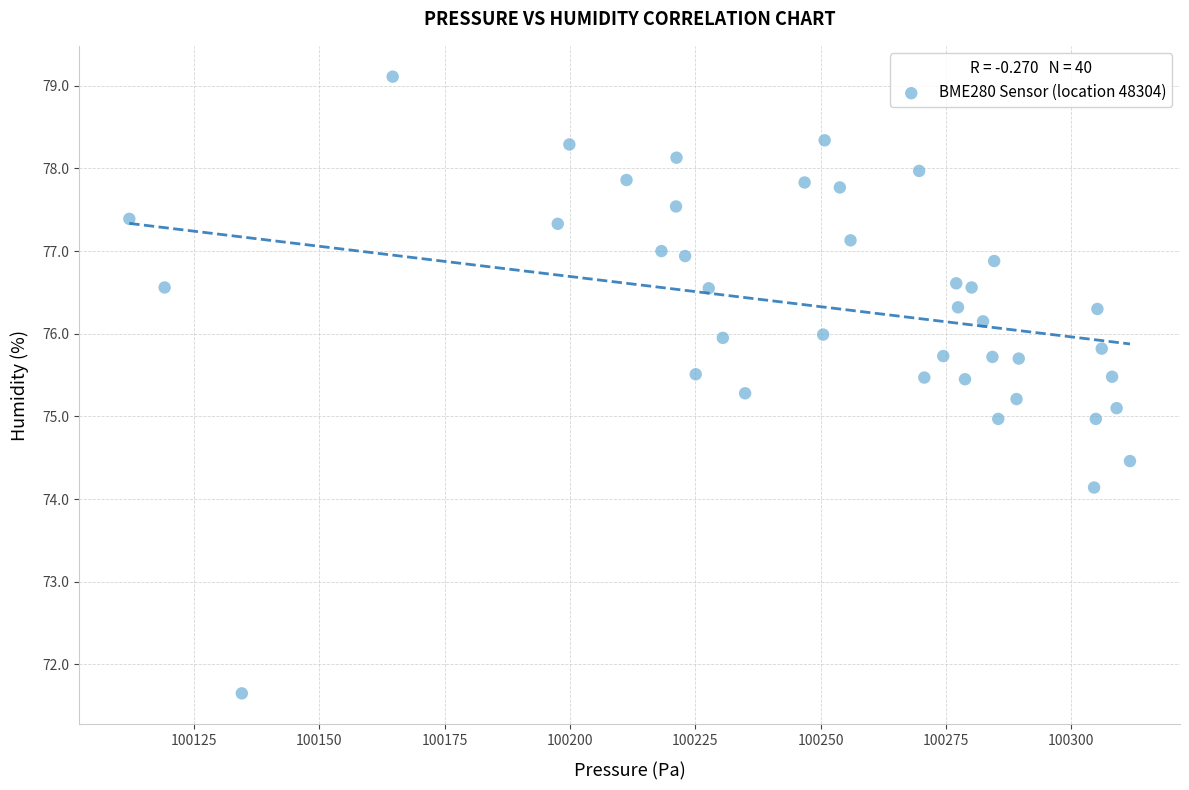

What is the range of Y values (max minus min)?

7.5